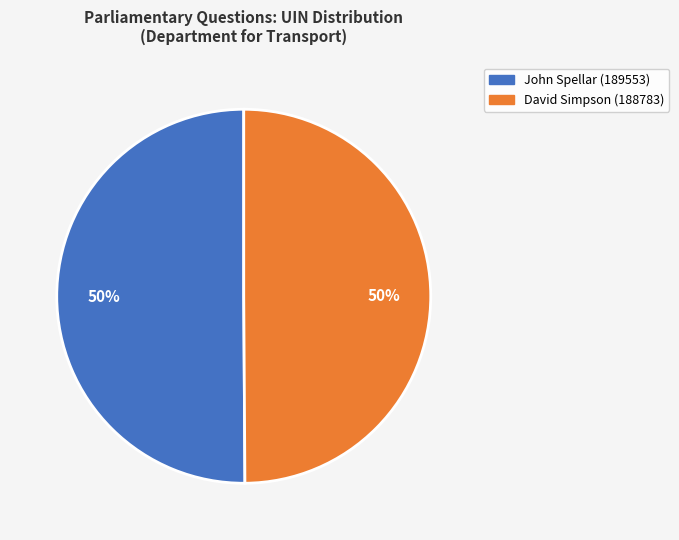

To the nearest percent, what is the average slice percentage?

50%